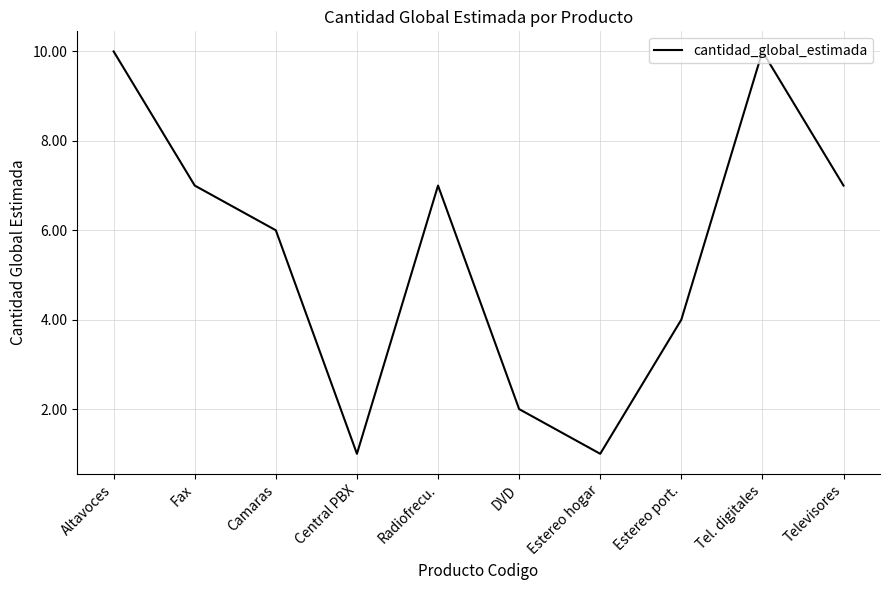

Reading left to right, transcribe all the data shown in this chart.

Altavoces=10	Fax=7	Camaras=6	Central PBX=1	Radiofrecu.=7	DVD=2	Estereo hogar=1	Estereo port.=4	Tel. digitales=10	Televisores=7